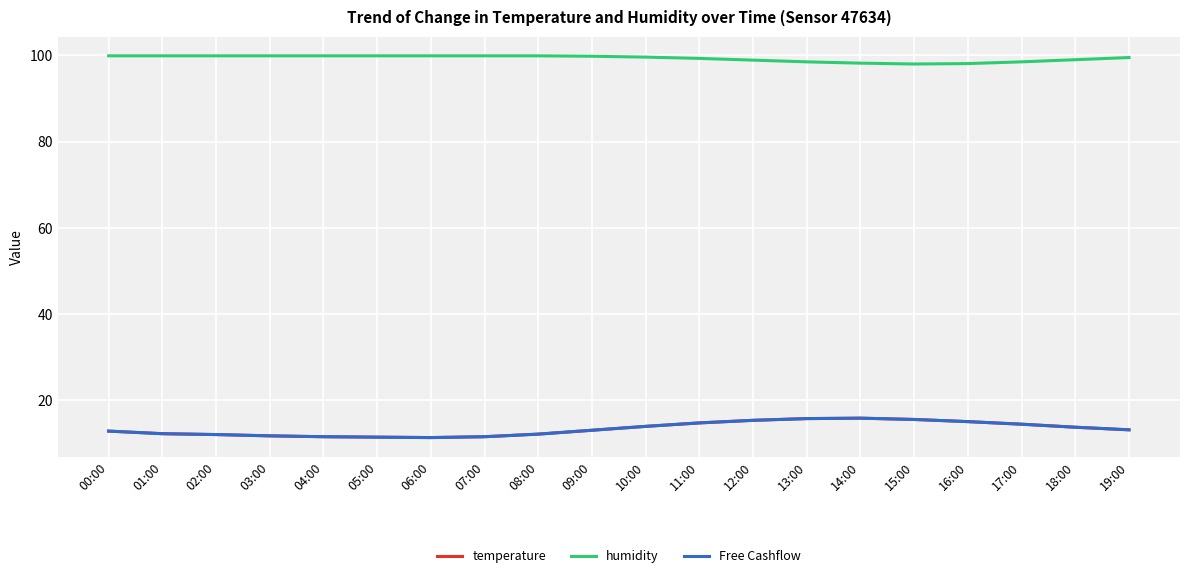

Is it true that temperature equals 17.3 at 04:00?

False